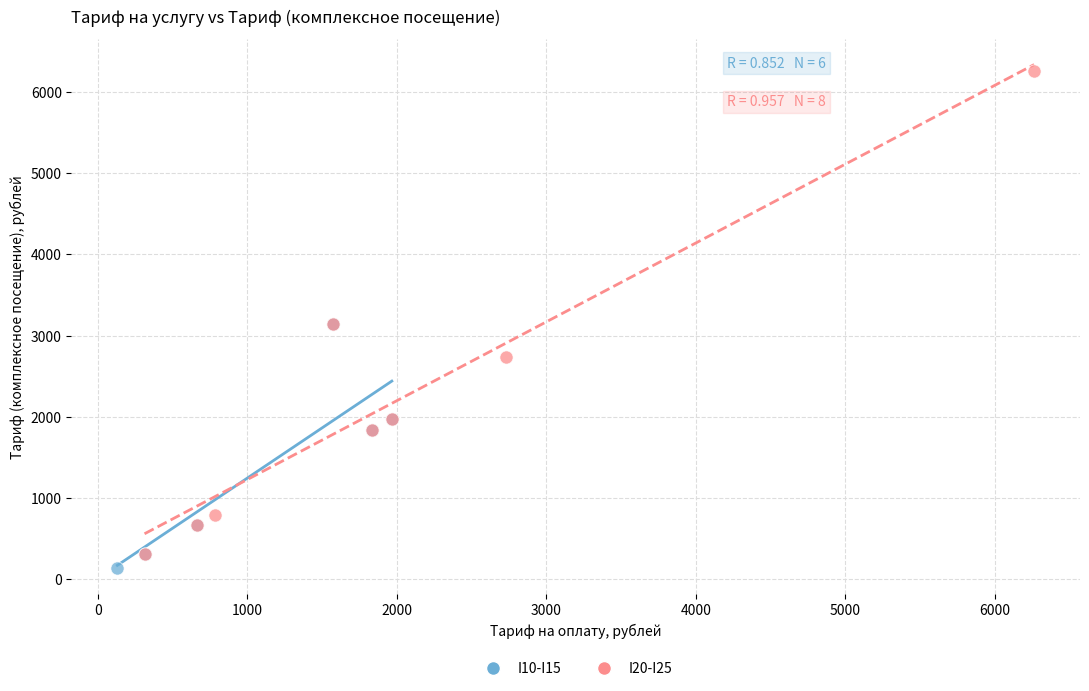

Which series contains the highest Y value?

I20-I25